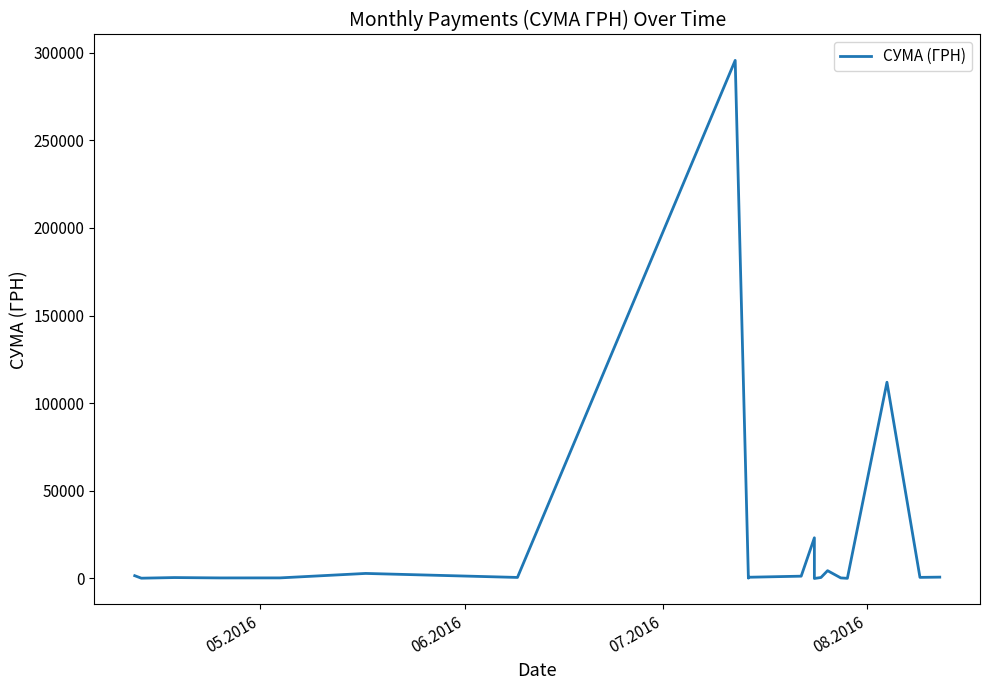

What is the difference between the maximum and minimum values?

295627.4